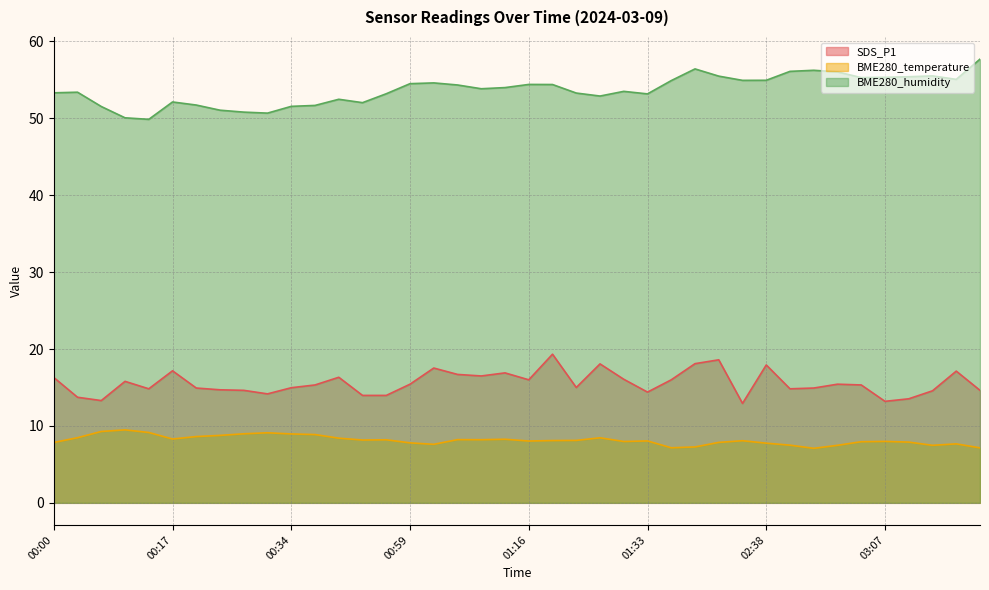

Reading right to left, transcribe all the data shown in this chart.

SDS_P1: 03:21=14.6	03:17=17.1	03:14=14.6	03:10=13.5	03:07=13.2	03:04=15.3	03:00=15.4	02:57=14.9	02:53=14.8	02:38=17.9	02:35=12.9	01:45=18.6	01:41=18.1	01:37=16.0	01:33=14.4	01:30=16.1	01:26=18.1	01:23=15.0	01:19=19.3	01:16=16.0	01:13=16.9	01:09=16.5	01:06=16.7	01:02=17.5	00:59=15.4	00:52=14.0	00:49=14.0	00:45=16.3	00:37=15.3	00:34=15.0	00:30=14.2	00:27=14.6	00:24=14.7	00:20=14.9	00:17=17.2	00:13=14.8	00:10=15.8	00:07=13.3	00:03=13.7	00:00=16.3
BME280_temperature: 03:21=7.2	03:17=7.7	03:14=7.5	03:10=7.9	03:07=8.0	03:04=8.0	03:00=7.5	02:57=7.1	02:53=7.5	02:38=7.8	02:35=8.1	01:45=7.9	01:41=7.3	01:37=7.2	01:33=8.1	01:30=8.0	01:26=8.5	01:23=8.1	01:19=8.1	01:16=8.0	01:13=8.3	01:09=8.2	01:06=8.2	01:02=7.6	00:59=7.8	00:52=8.2	00:49=8.2	00:45=8.4	00:37=8.9	00:34=9.0	00:30=9.1	00:27=9.0	00:24=8.8	00:20=8.6	00:17=8.3	00:13=9.2	00:10=9.5	00:07=9.3	00:03=8.5	00:00=7.8
BME280_humidity: 03:21=57.7	03:17=55.1	03:14=55.5	03:10=55.4	03:07=55.3	03:04=55.3	03:00=56.0	02:57=56.2	02:53=56.1	02:38=55.0	02:35=54.9	01:45=55.5	01:41=56.4	01:37=54.9	01:33=53.2	01:30=53.5	01:26=52.9	01:23=53.3	01:19=54.4	01:16=54.4	01:13=54.0	01:09=53.9	01:06=54.3	01:02=54.6	00:59=54.5	00:52=53.2	00:49=52.0	00:45=52.5	00:37=51.7	00:34=51.6	00:30=50.7	00:27=50.8	00:24=51.1	00:20=51.7	00:17=52.1	00:13=49.9	00:10=50.1	00:07=51.5	00:03=53.4	00:00=53.3